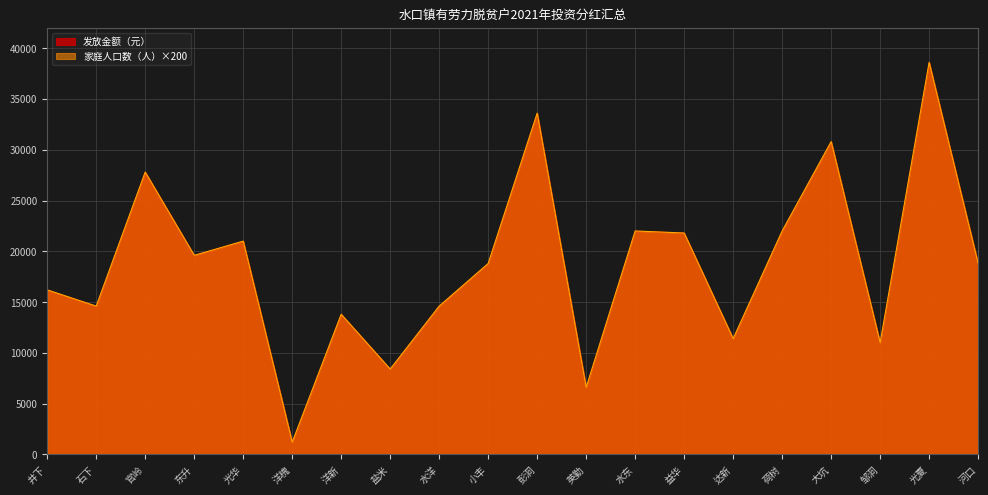

The 家庭人口数（人） series shows 21800 at 益华. True or false?

True